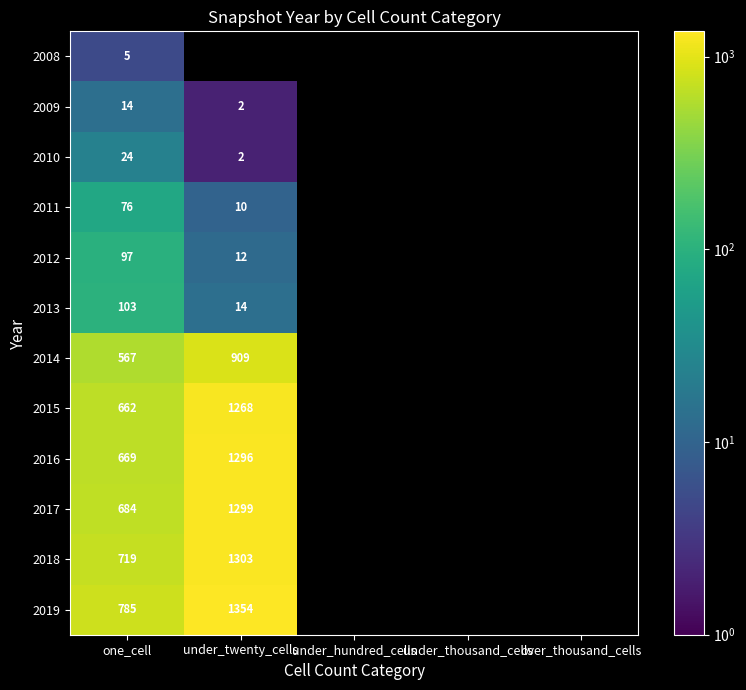

At how many categories does at least one series exceed 679?

2